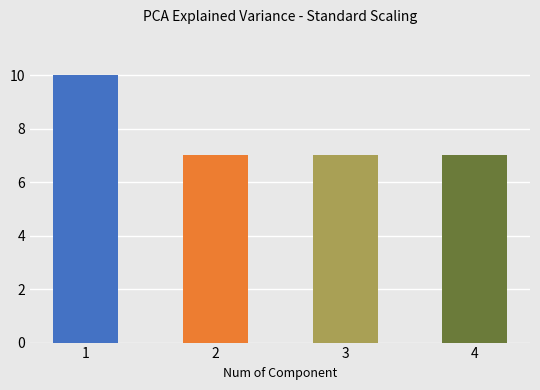

Reading left to right, list all the values displayed in this chart.

1=10	2=7	3=7	4=7